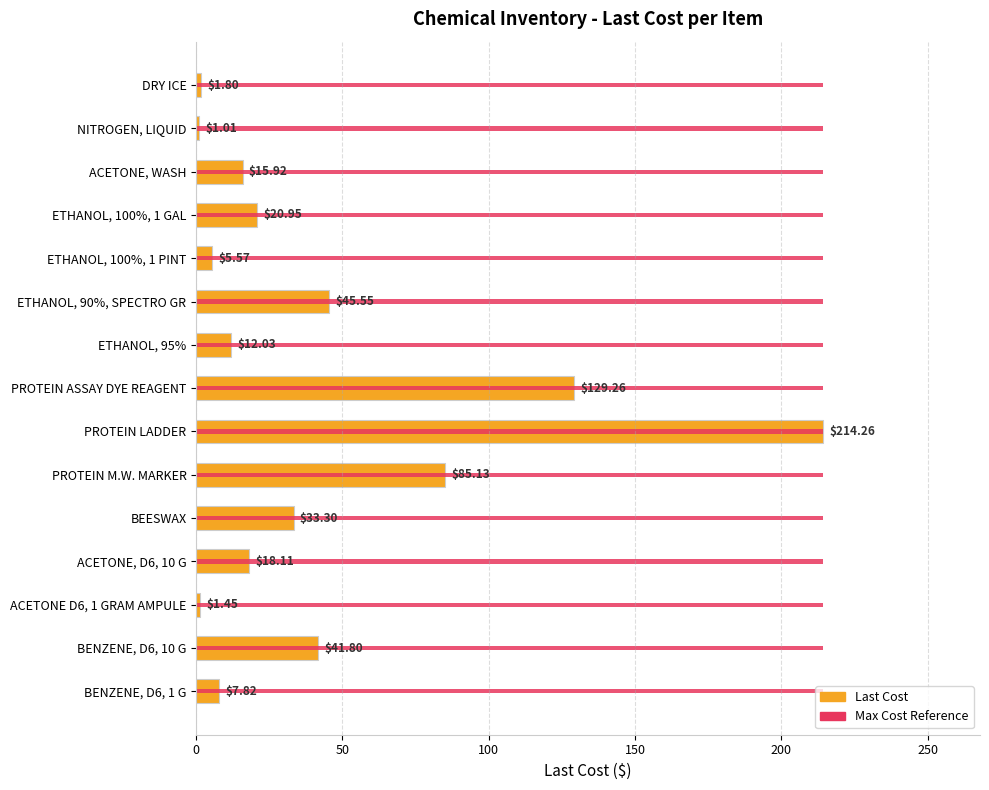

How many groups of bars are there?

15